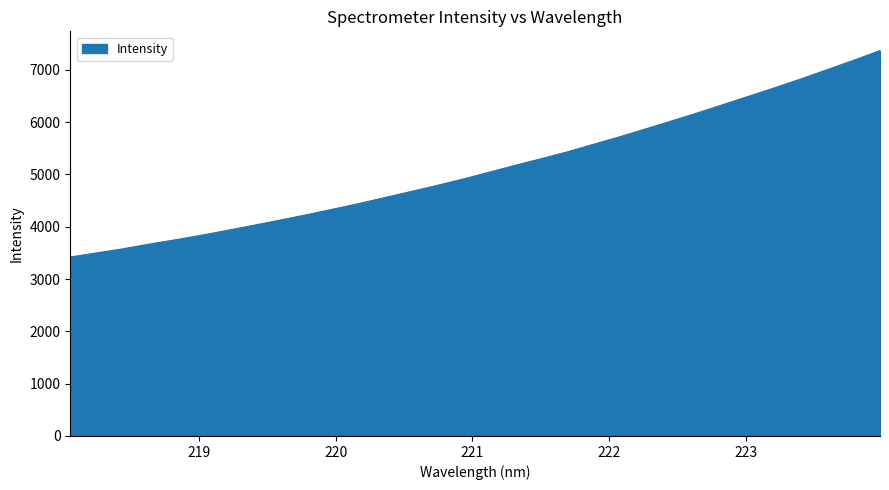

What is the difference between the maximum and minimum values?

3945.2